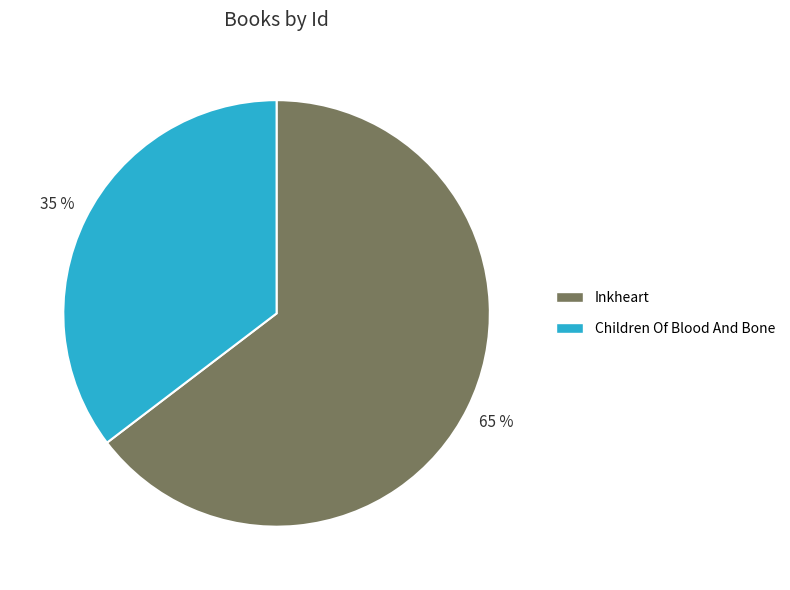

Which slice is the smallest?

Children Of Blood And Bone